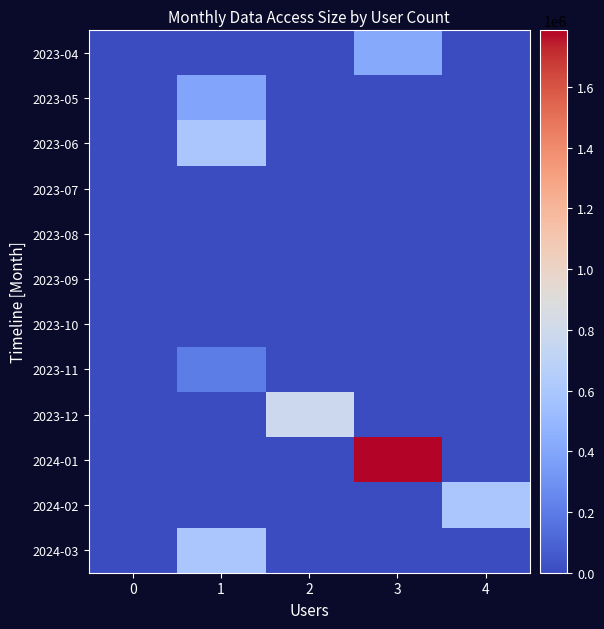

Which series has the widest spread of values?

2024-01